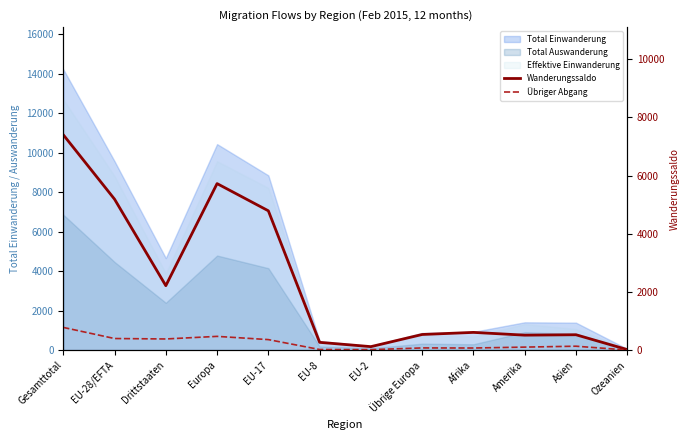

How many data points does each series have?

12